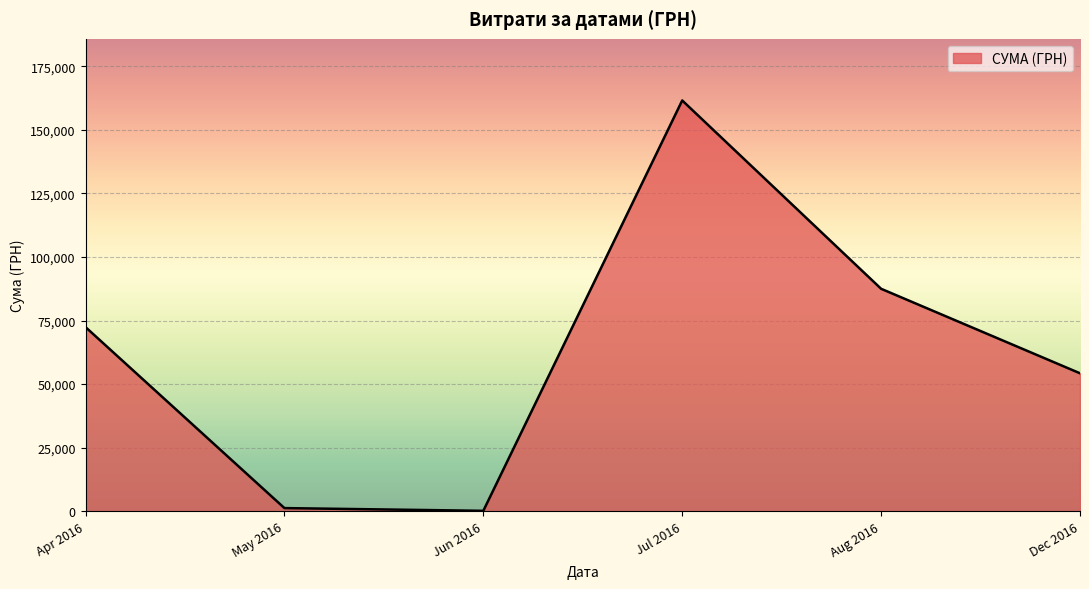

The value at Apr 2016 is 72406.6. True or false?

True